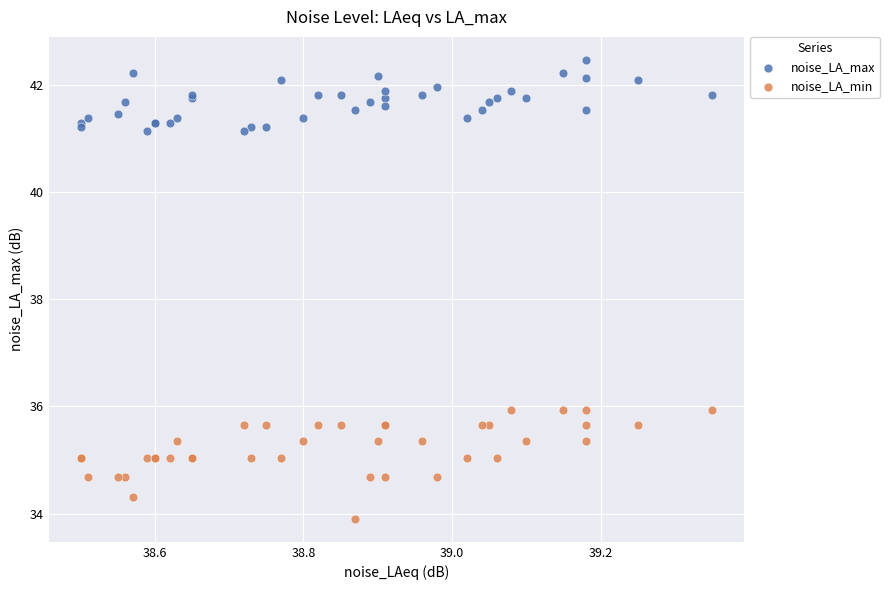

Which series reaches the maximum Y coordinate?

noise_LA_max